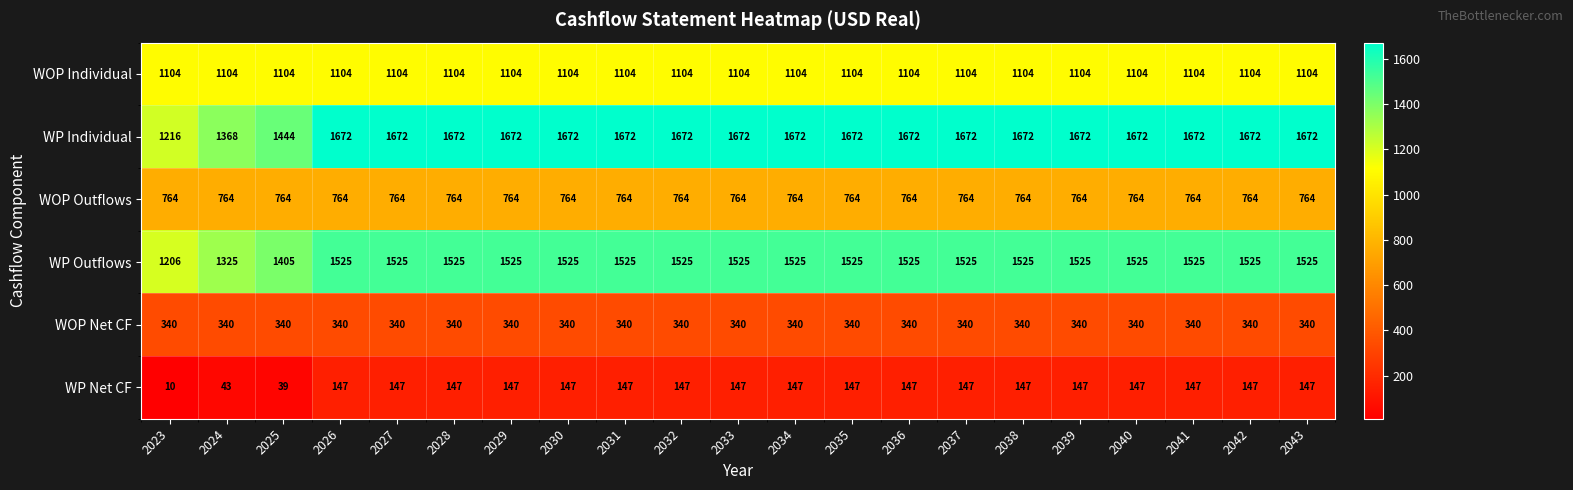

At how many categories does at least one series exceed 1361?

20